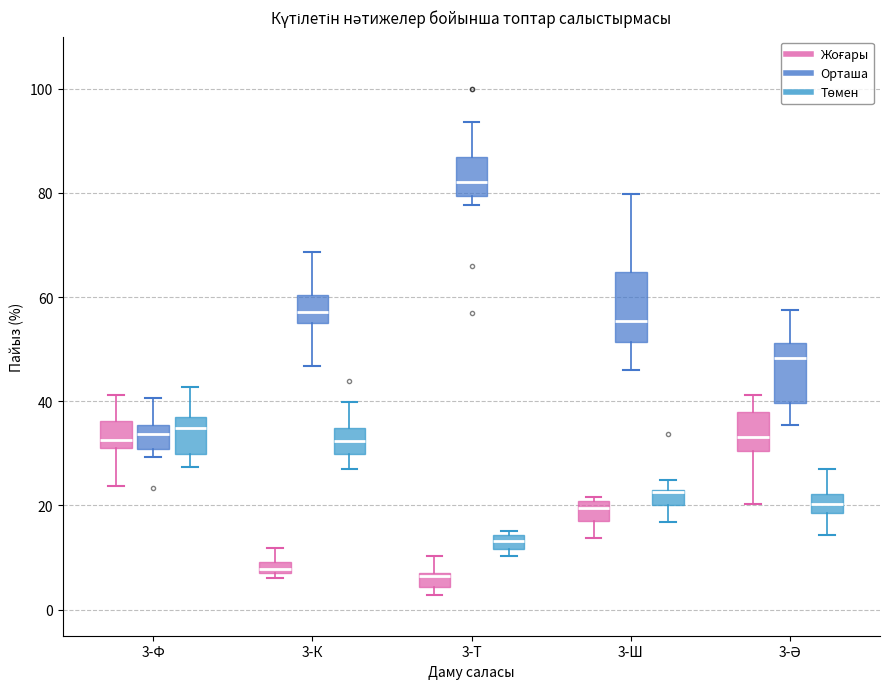

Where is the upper edge of the box for 3-К (Орташа) on the y-axis? The values are not printed on the chart, so give them approximately, as read against the axis.

60